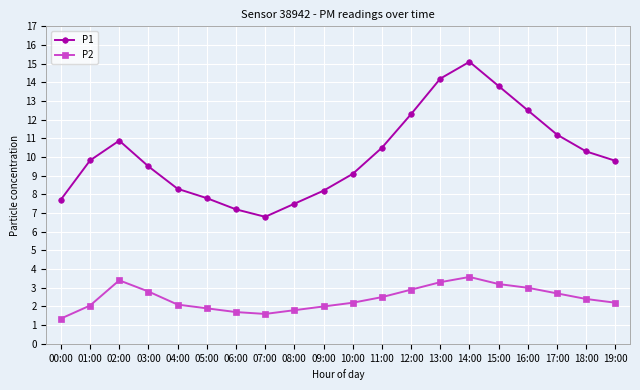

The P1 series shows 5.5 at 19:00. True or false?

False